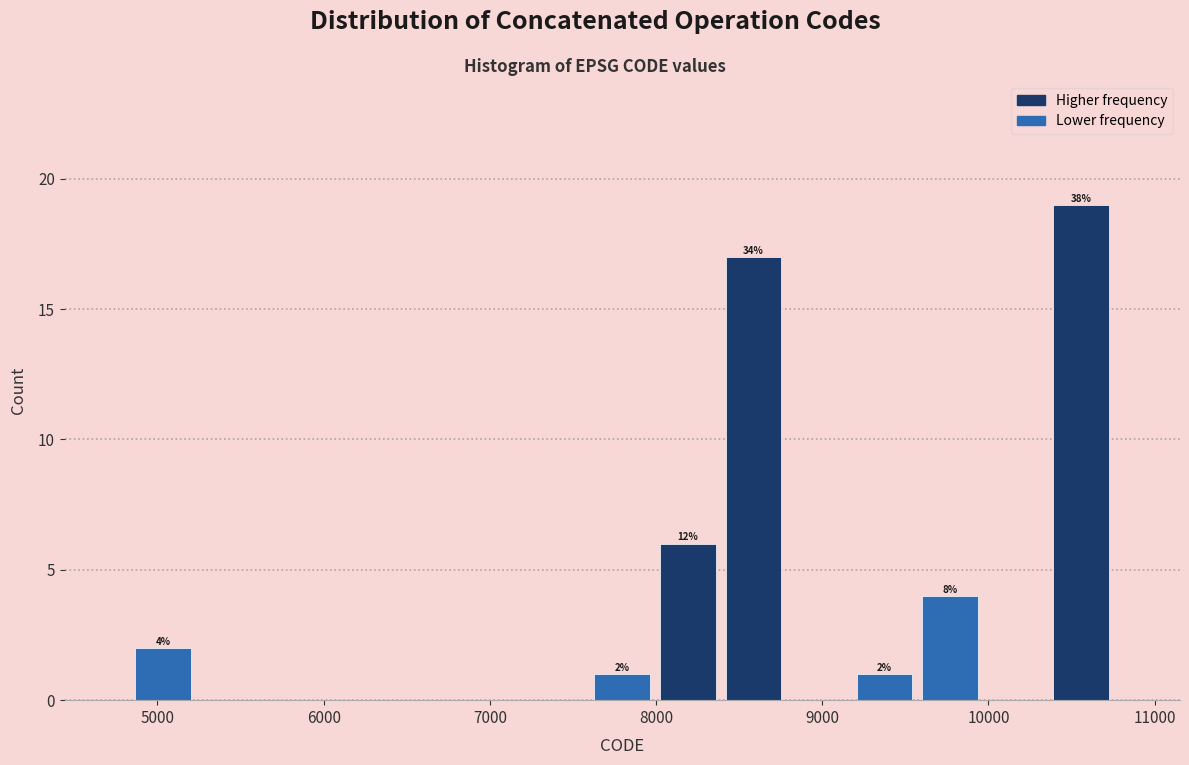

Around what value on the x-axis is the tallest bar? Give the approximate position of its centre, as read against the axis.

10600